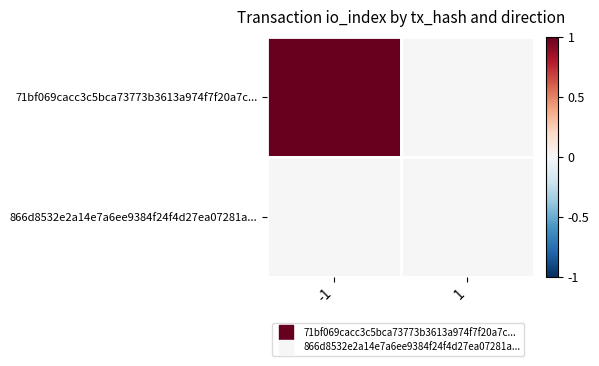

Which series has the largest range (max minus min)?

71bf069cacc3c5bca73773b3613a974f7f20a7c...